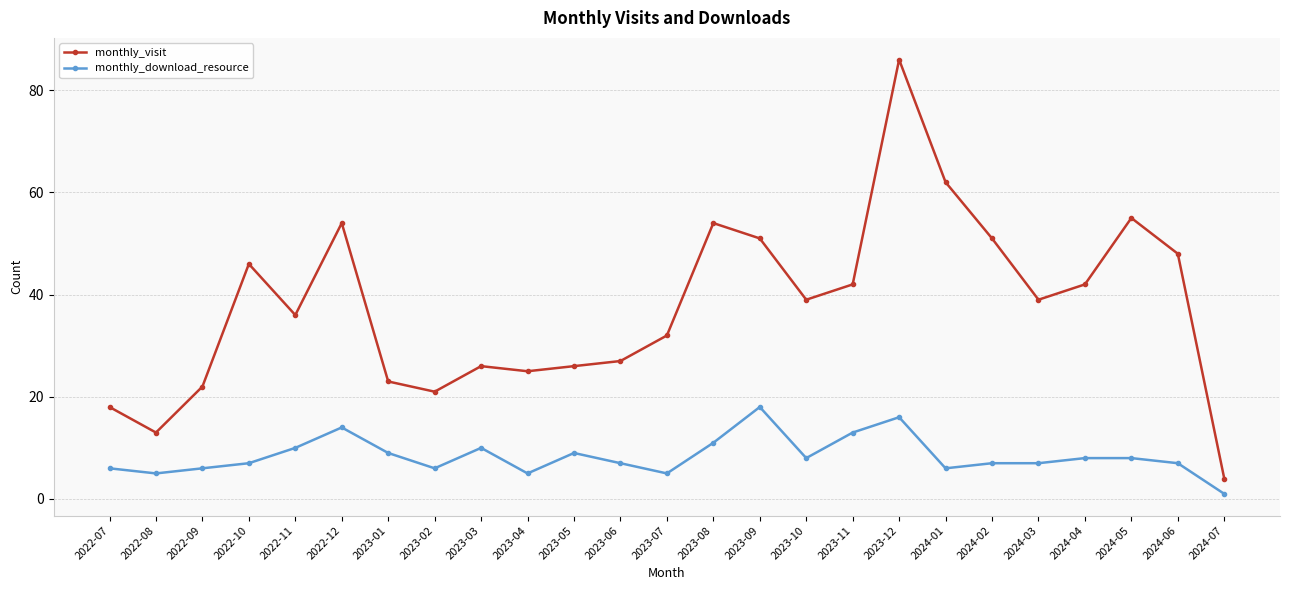

Where is the first local maximum for monthly_download_resource?

2022-12